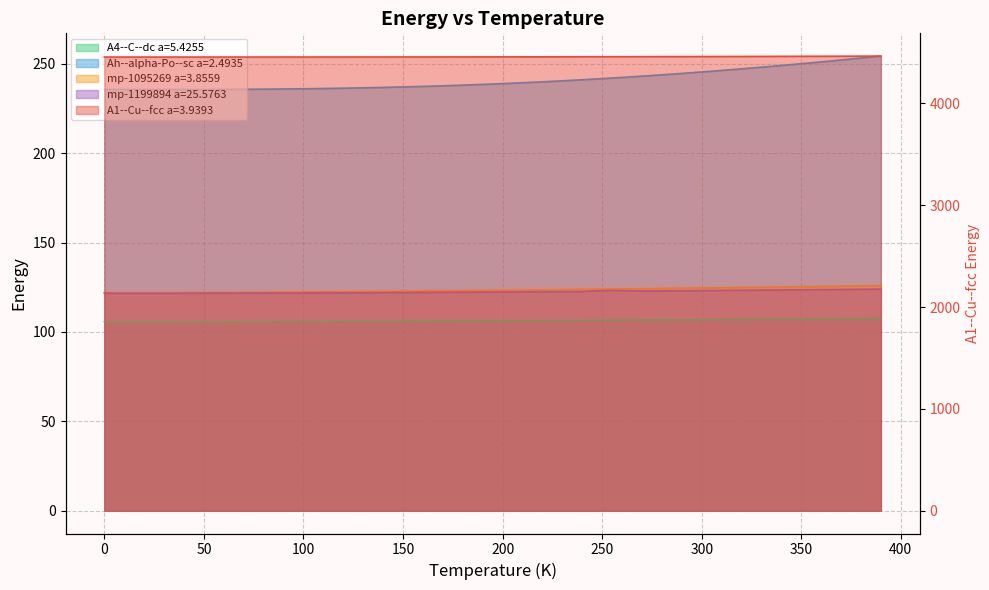

How many values in the temperature series are below 123?

17